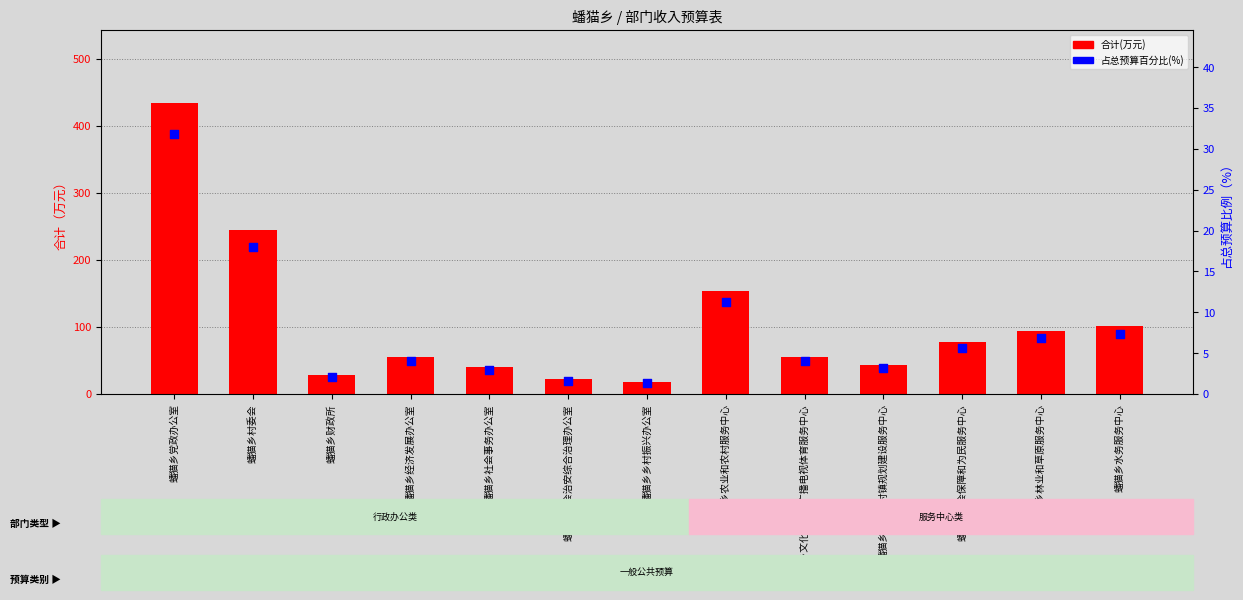

Which series has the largest total across all categories?

合计(万元)